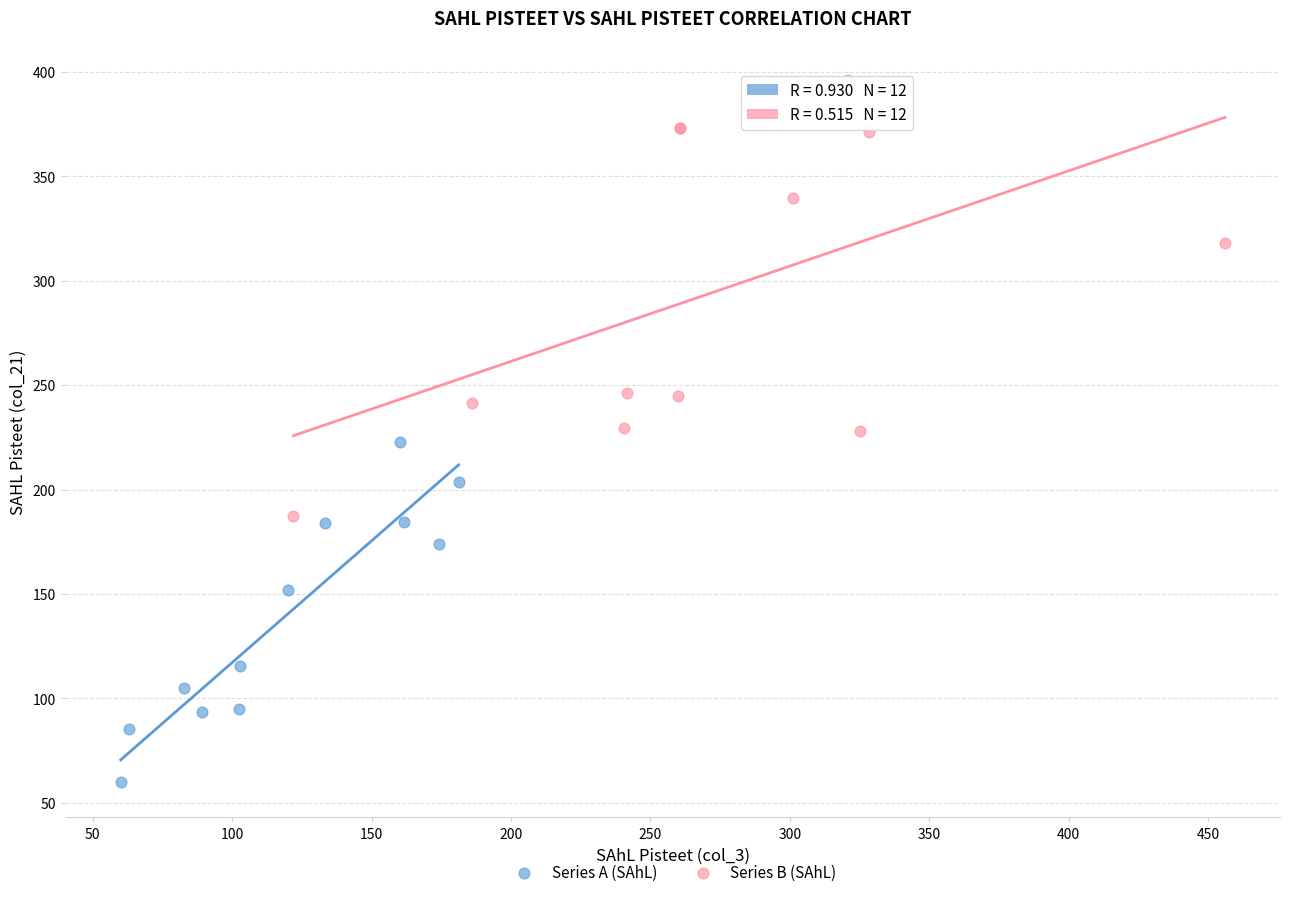

Which series has the largest Y range (max minus min)?

Series B (SAhL)